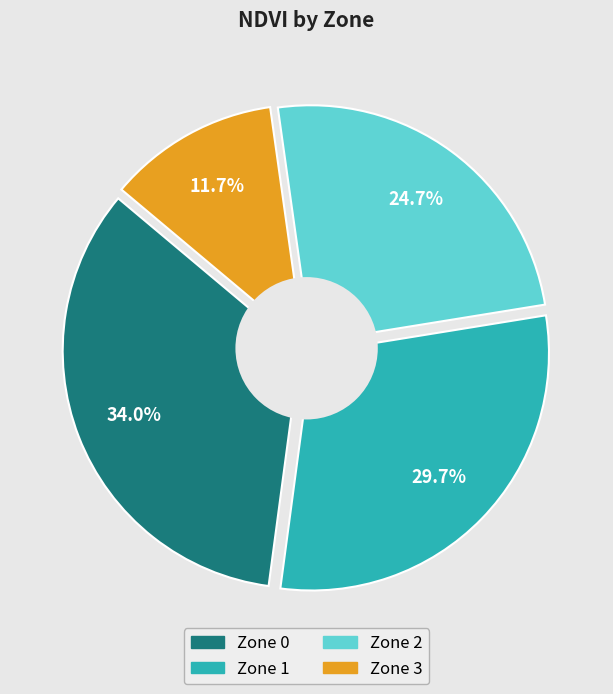

To the nearest percent, what is the difference between the largest and smallest slice percentages?

22%